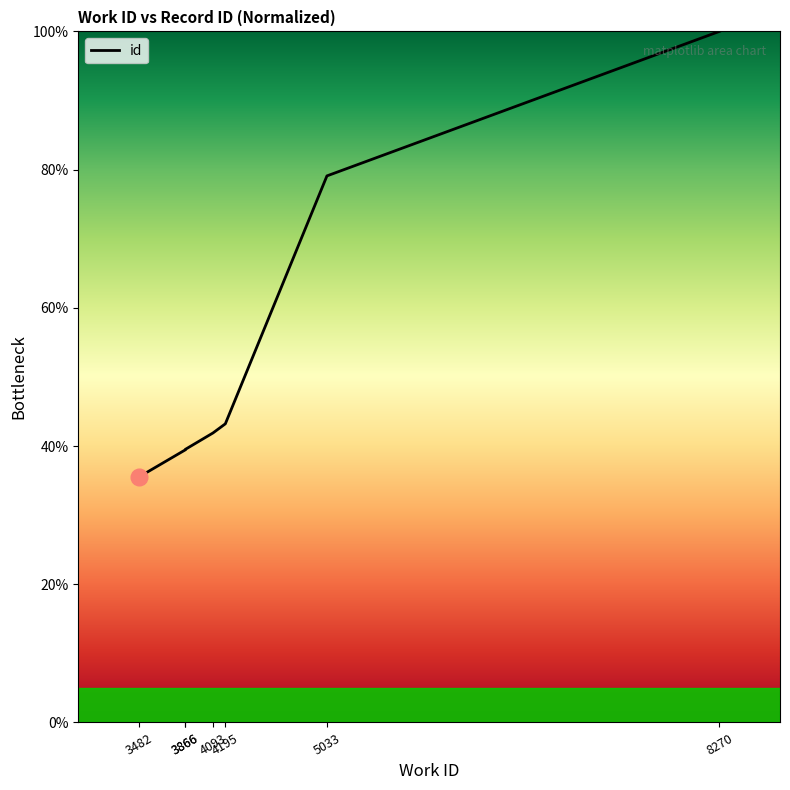

How many values are below 41?

3